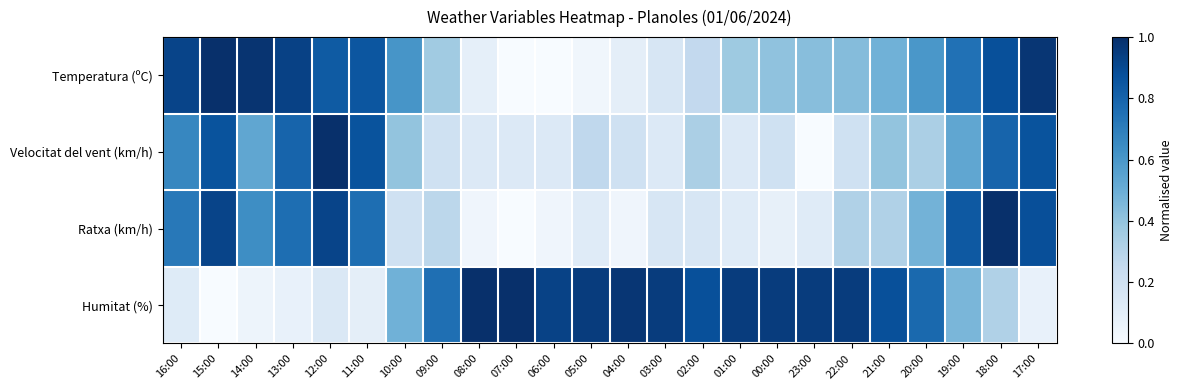

What is the total value across all series at 12:00?

2.9